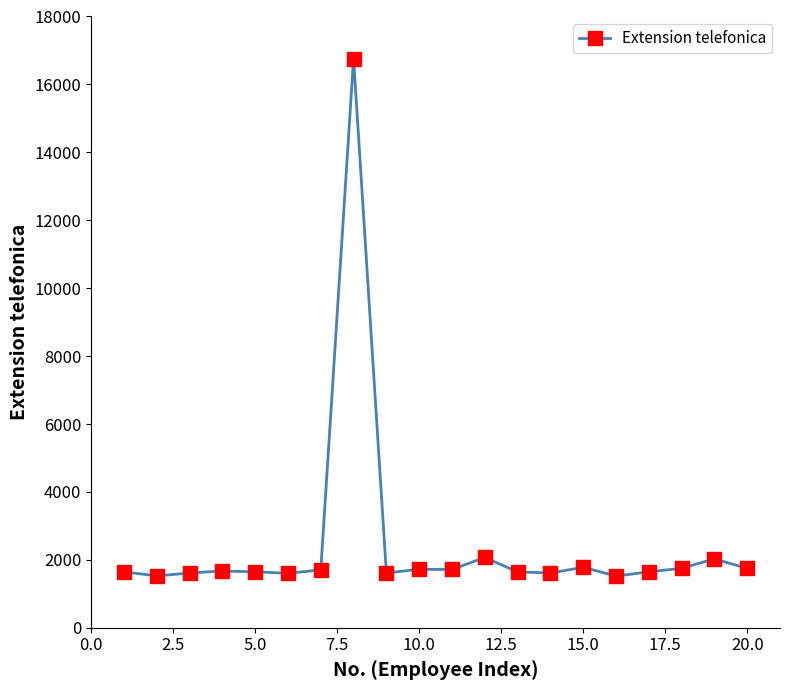

What is the average value?

2451